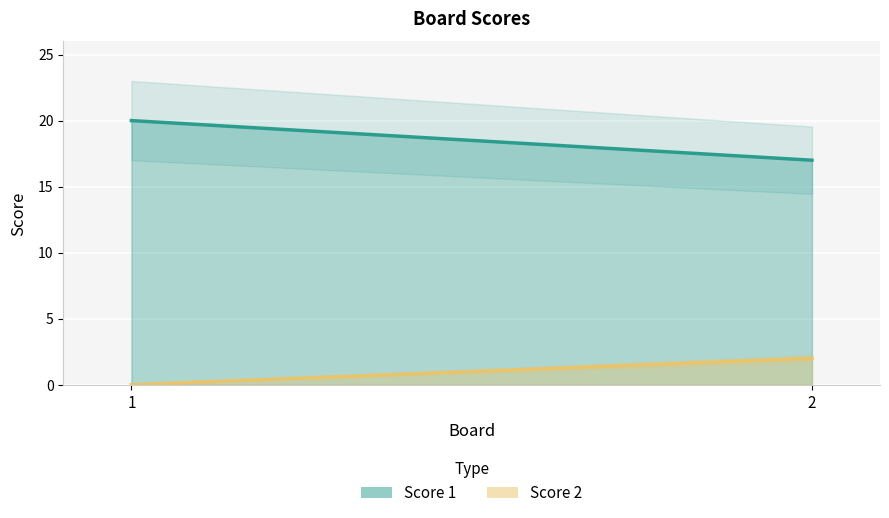

What is the difference between the maximum and minimum values in the Score 2 series?

2.0